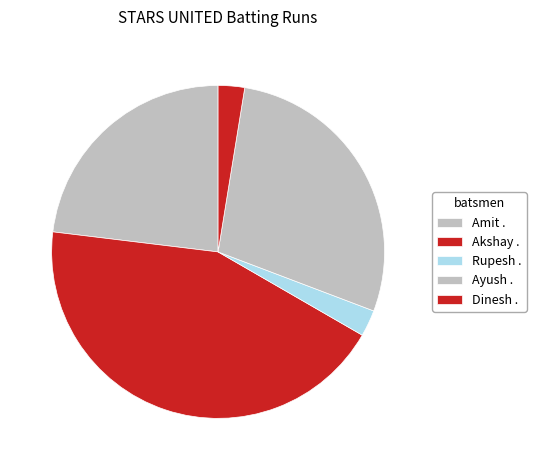

Is it true that Akshay . is 44% of the pie?

True